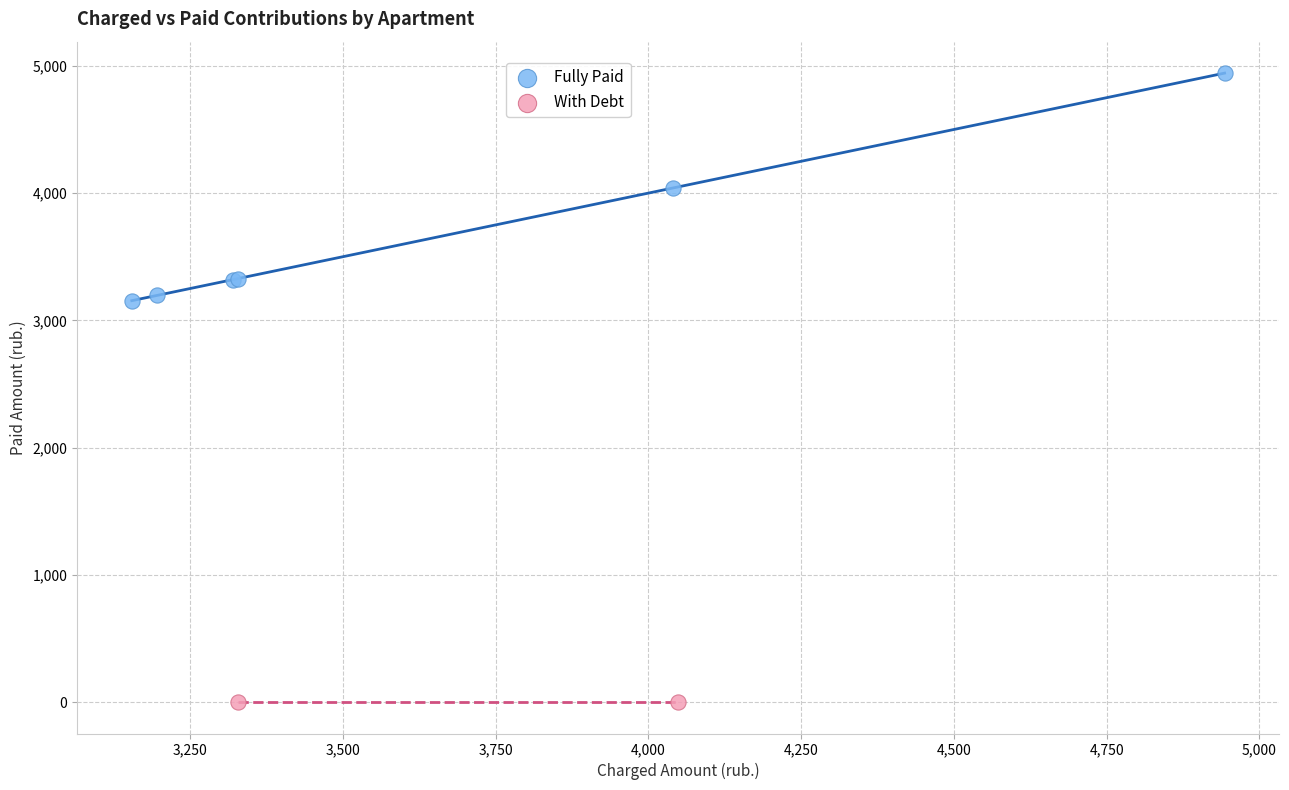

What are all the series names shown in the legend?

Fully Paid, With Debt